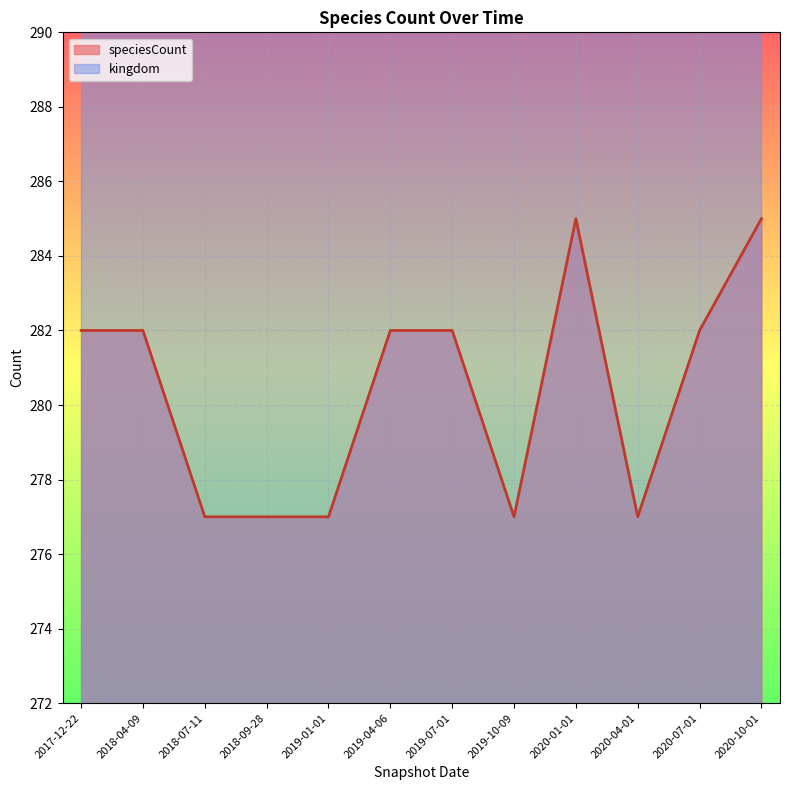

How many lines are shown in the chart?

1